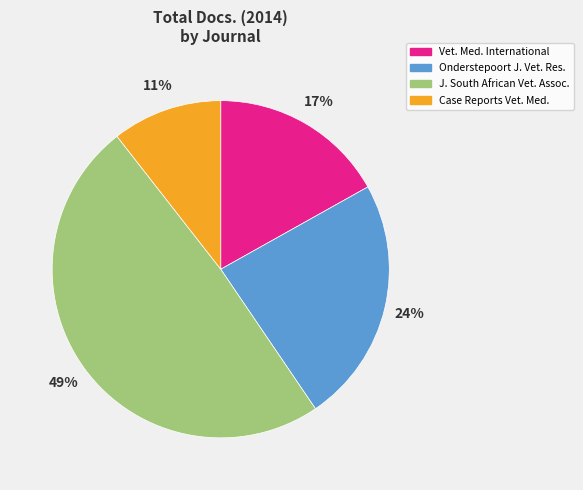

Is there a majority slice in this chart?

No